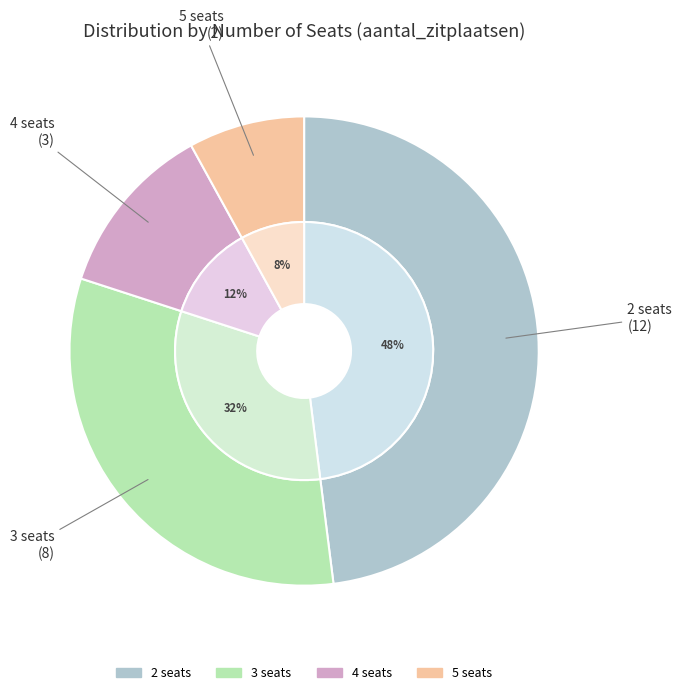

How many segments does this pie chart have?

4